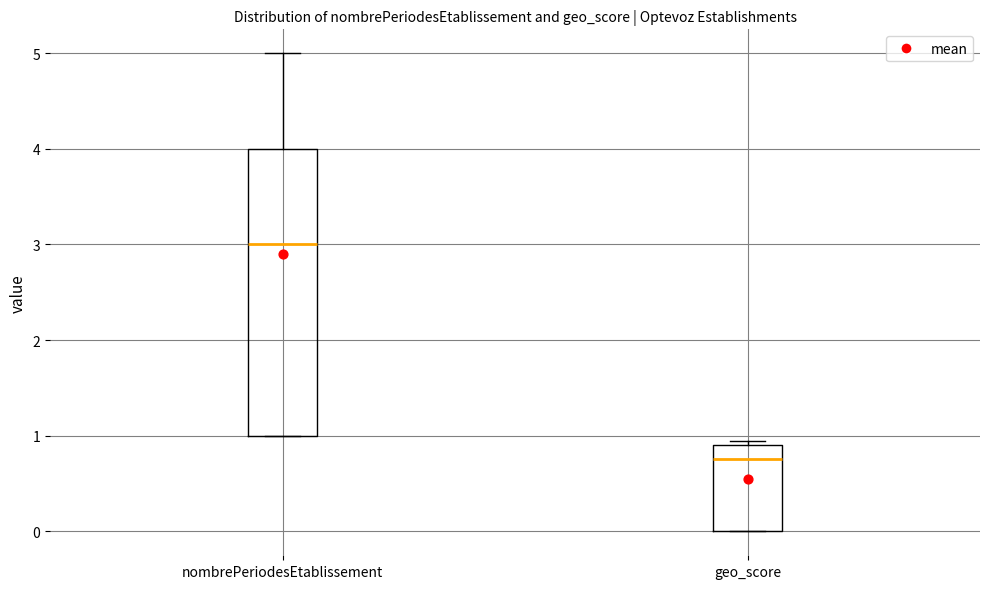

Where does the median line of the box for geo_score sit on the y-axis? The values are not printed on the chart, so give them approximately, as read against the axis.

0.8